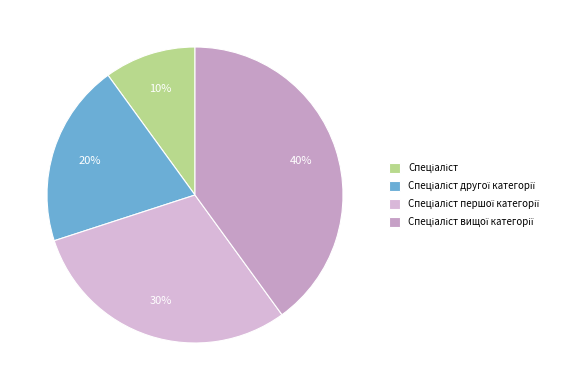

To the nearest percent, what is the difference between the largest and smallest slice percentages?

30%